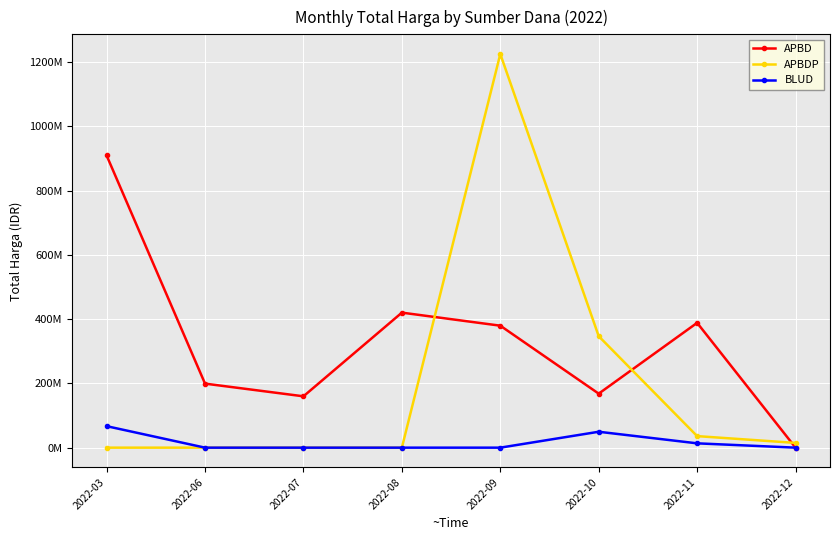

Does the chart have visible grid lines?

Yes